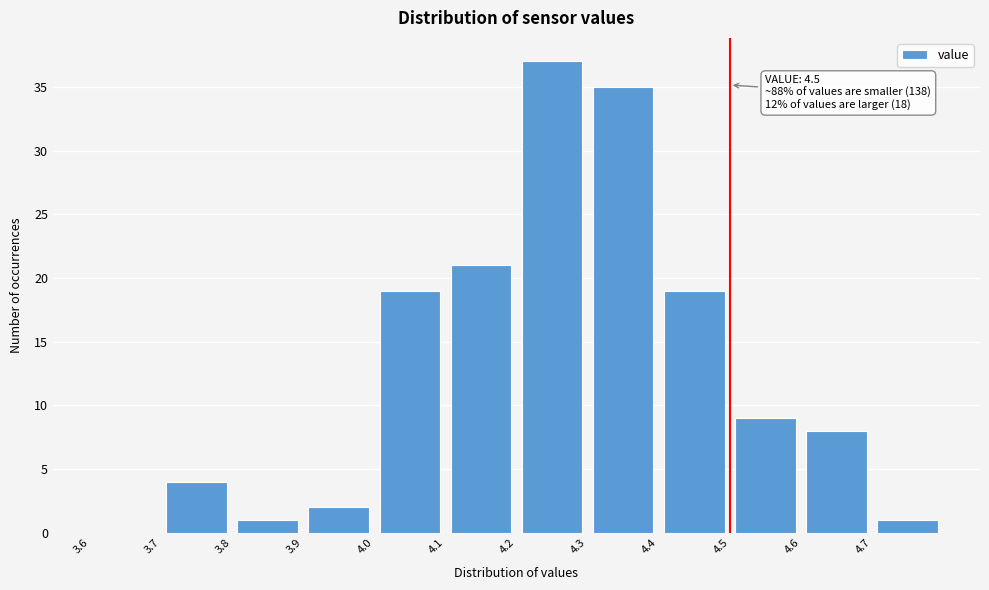

Which range on the x-axis has the tallest bar?

4.2 to 4.3